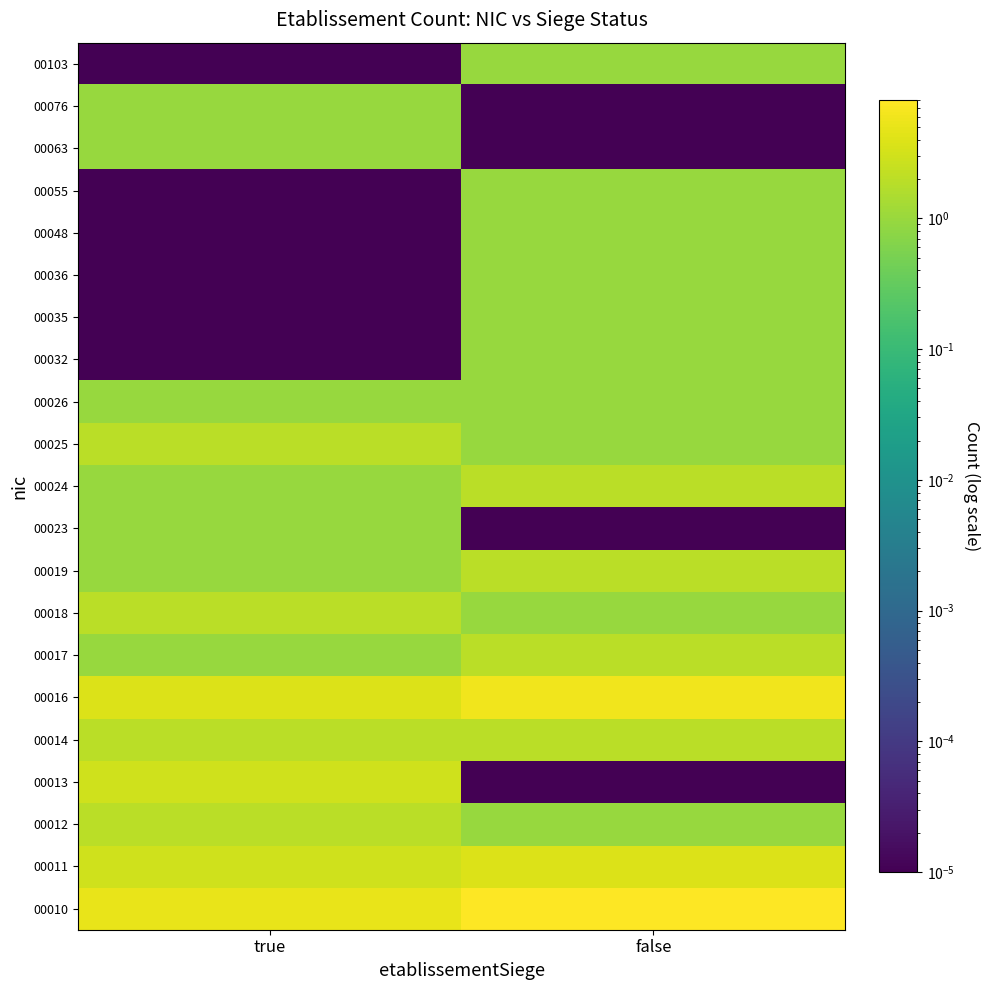

Between false and true, which is larger?

false